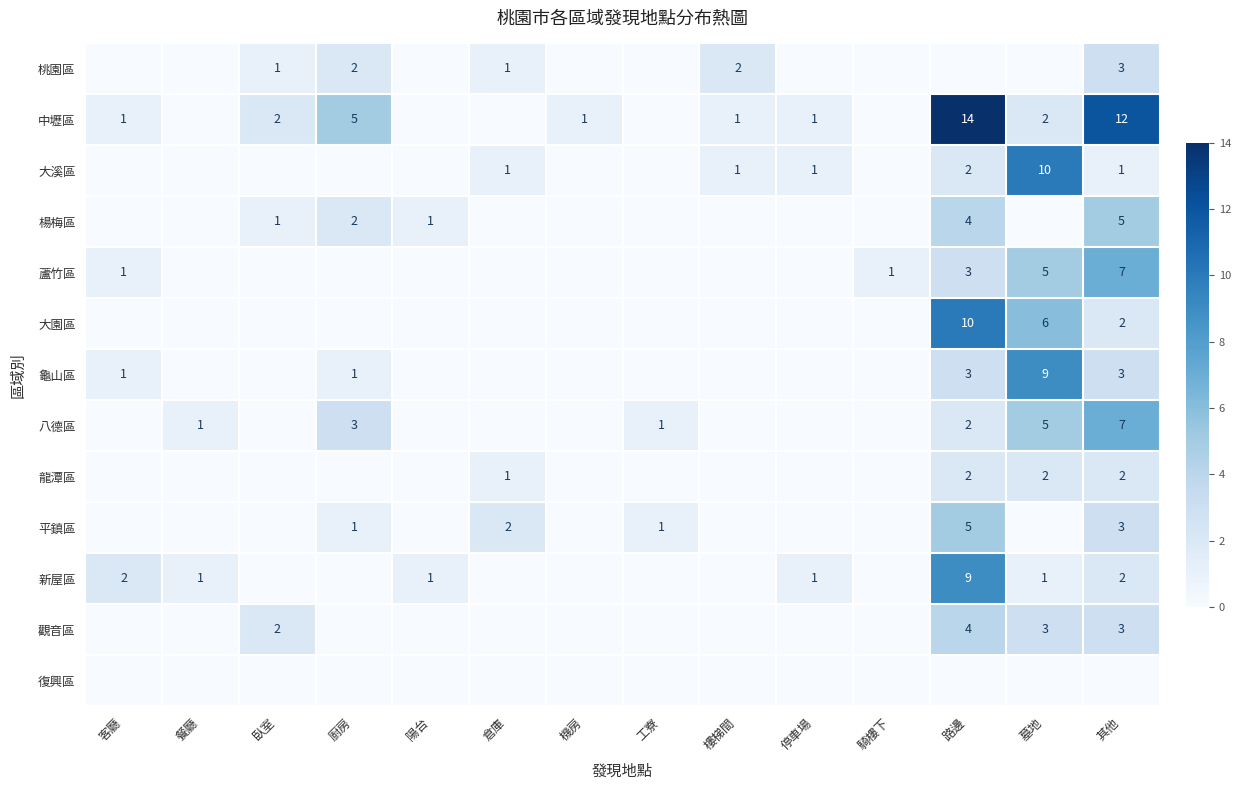

Is it true that 中壢區 equals 12 at 其他?

True